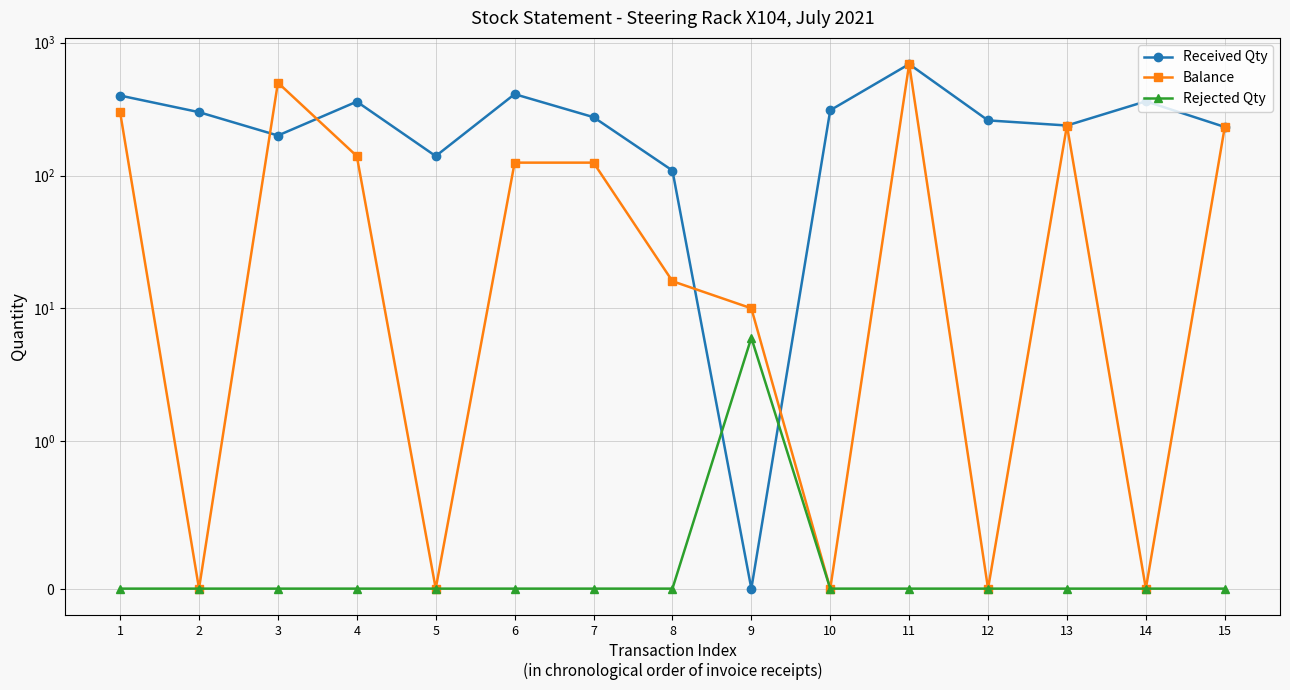

What is the maximum value for Received Qty?

690